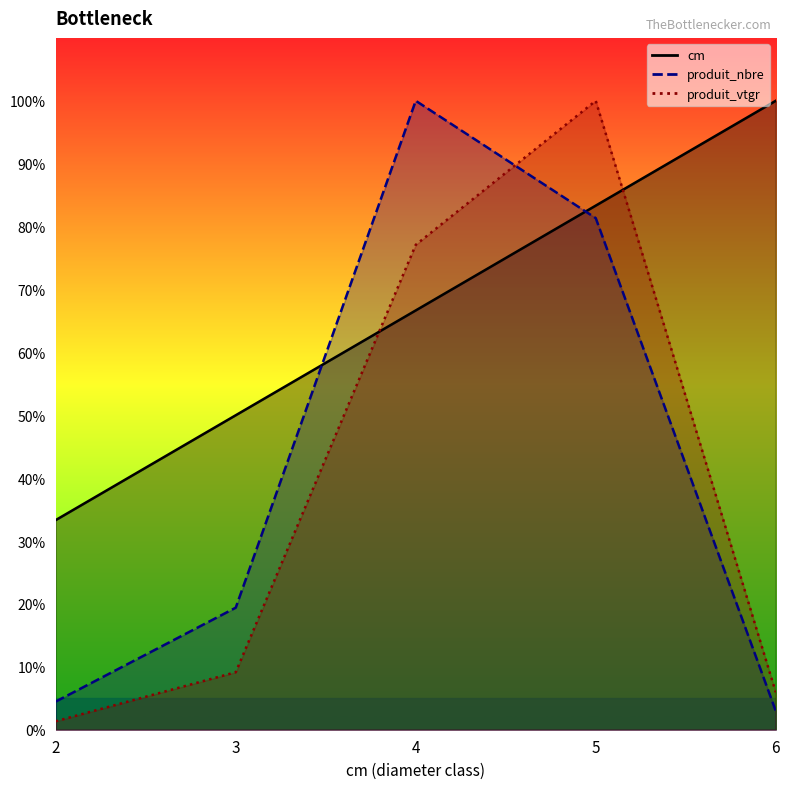

What is the smallest value displayed?

1.3